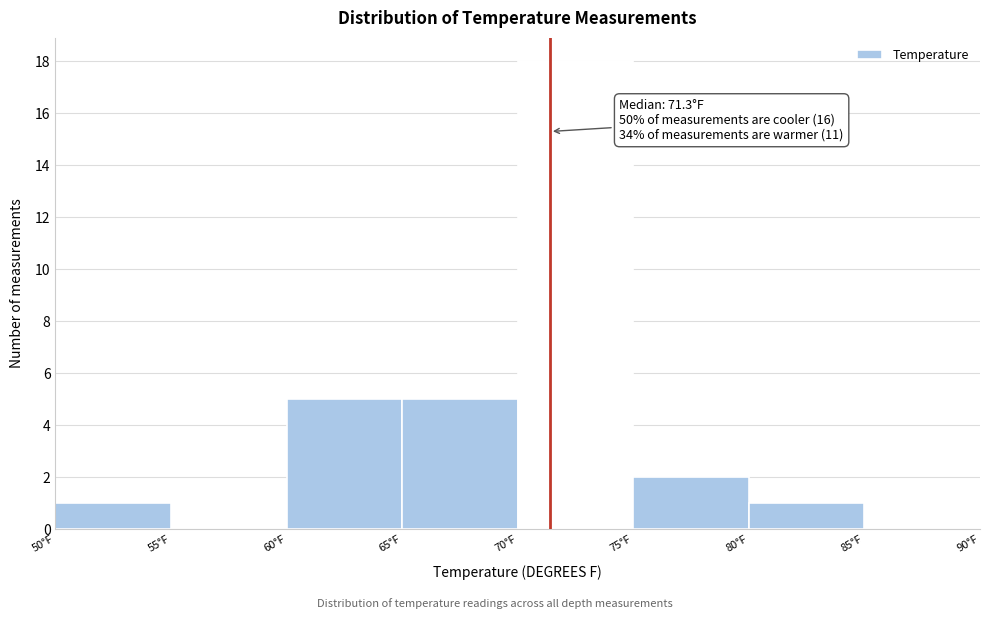

Which range on the x-axis has the tallest bar?

70 to 75